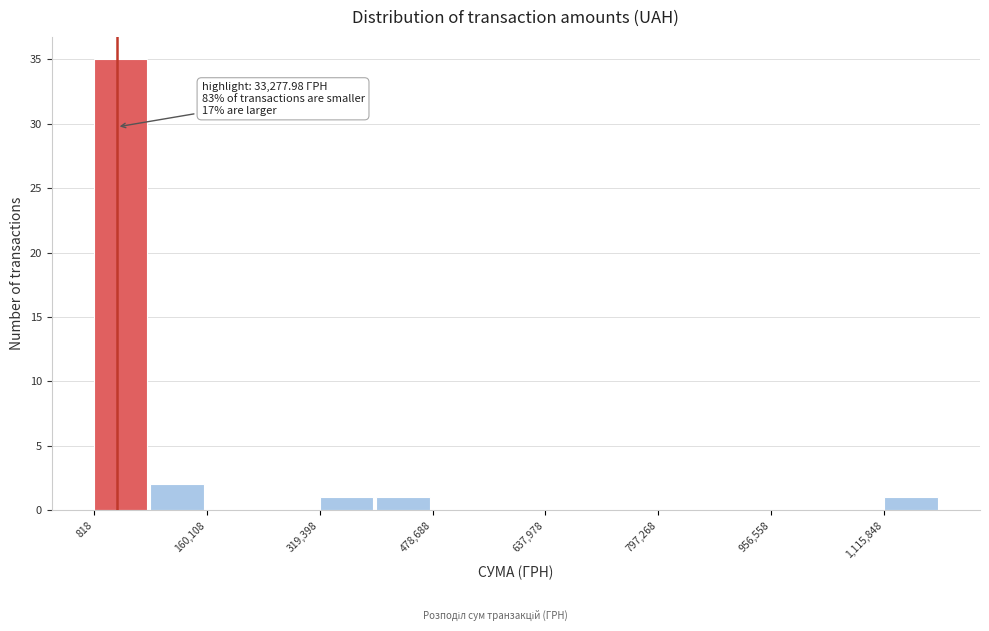

Read against the x-axis, roughly where is the centre of the tallest bar?

40000